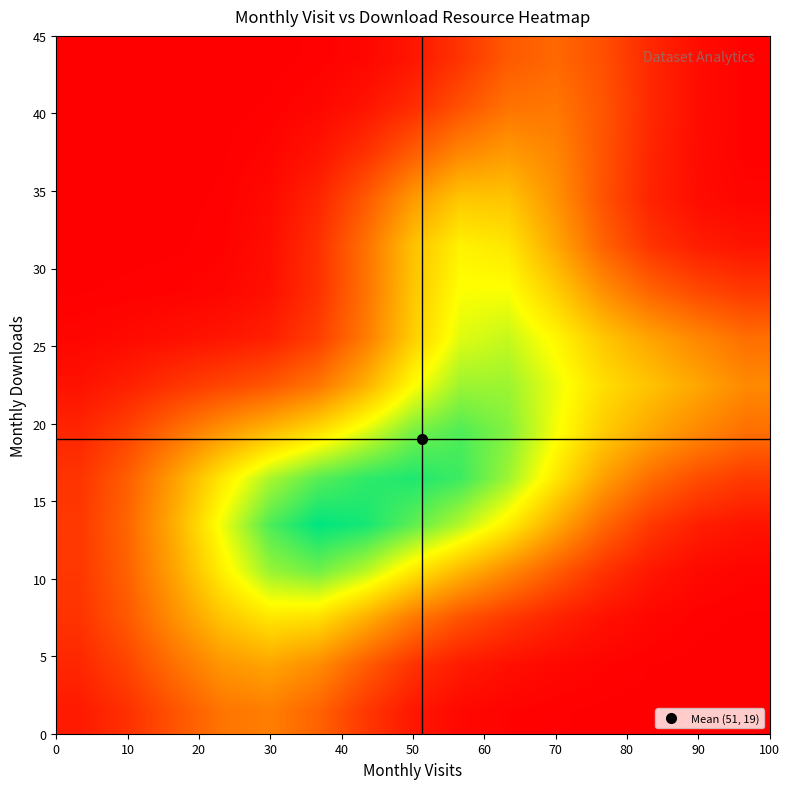

How many categories are shown in the chart?

15